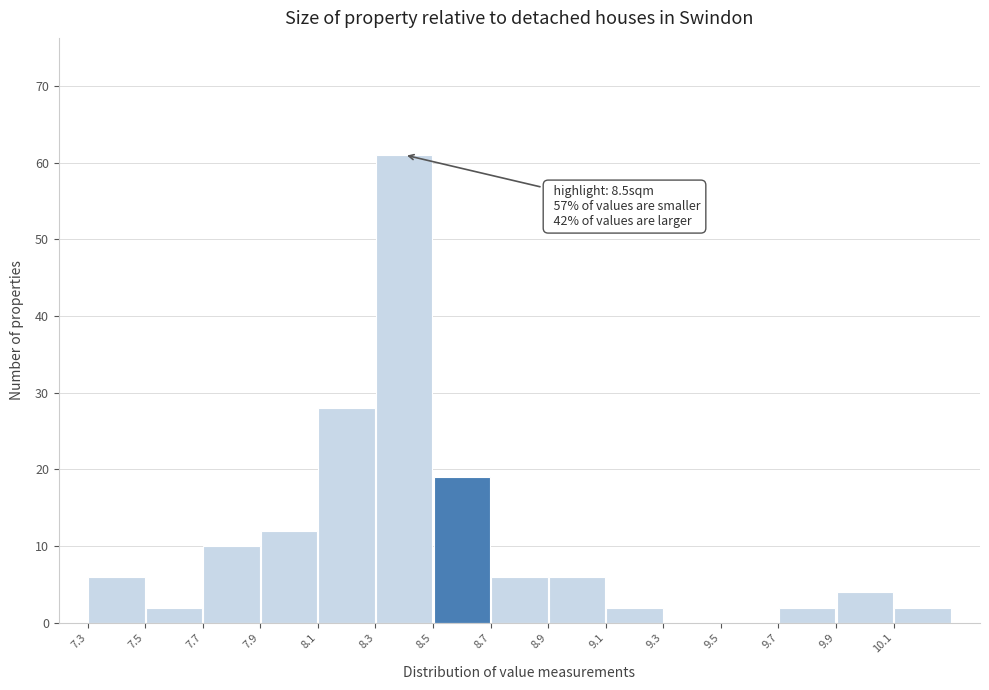

Which range on the x-axis has the tallest bar?

8.30 to 8.50